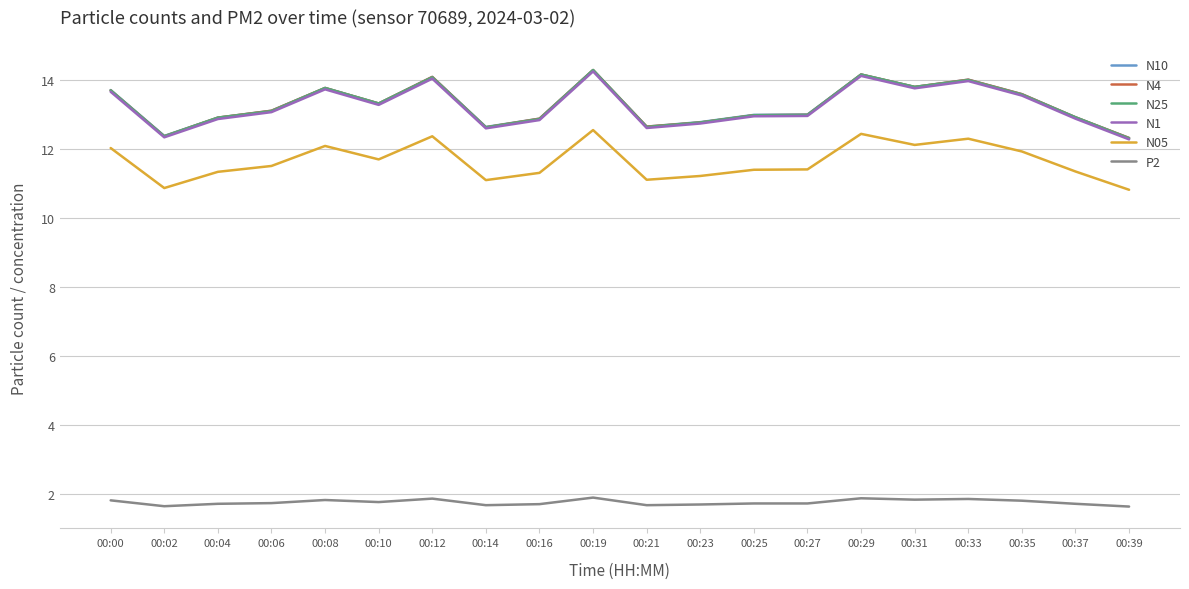

True or false: N10 has a value of 12.6 at 00:21.

True